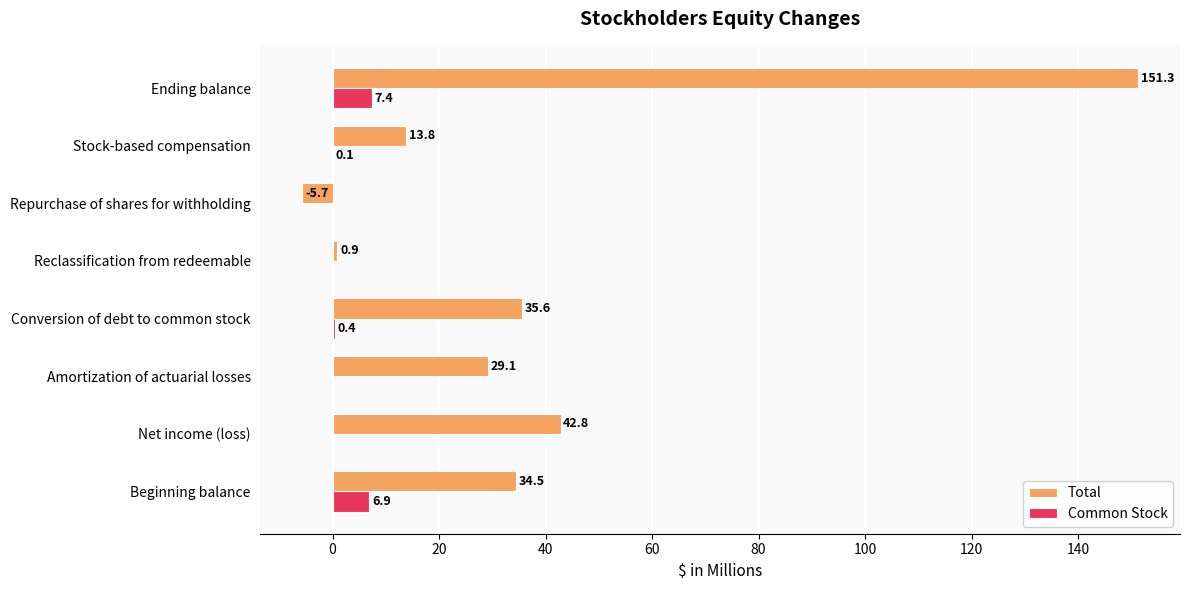

What are all the series names shown in the legend?

Total, Common Stock